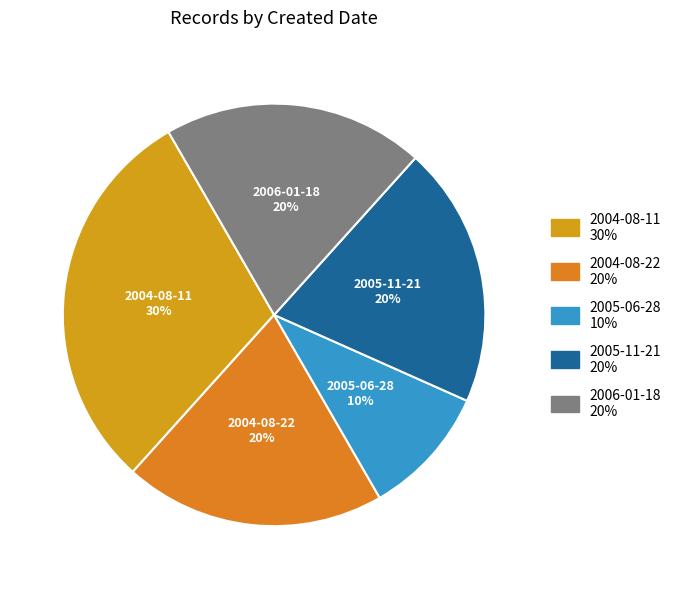

To the nearest percent, what is the average slice percentage?

20%